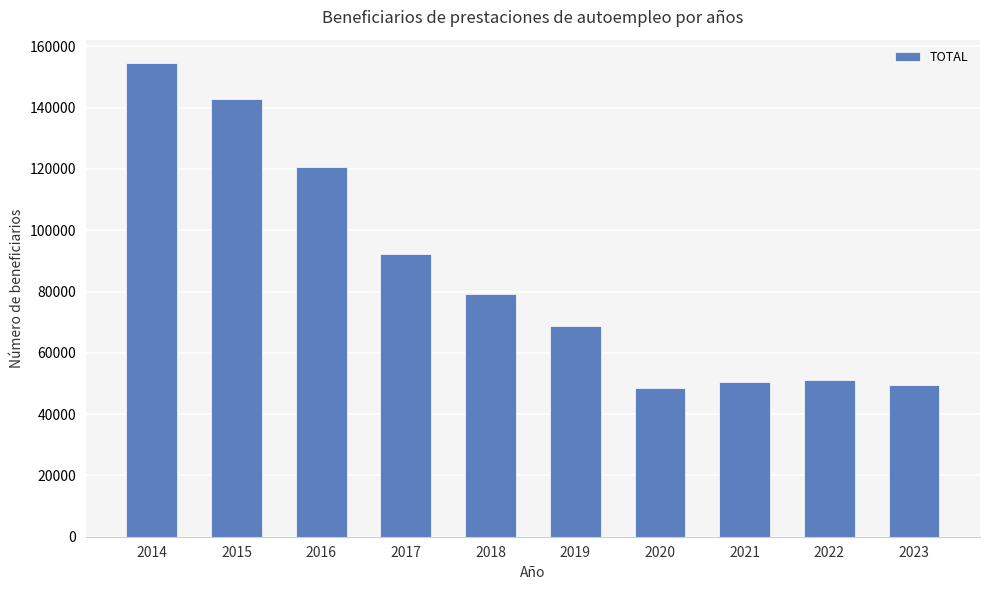

Approximately how many times larger is the value at 2021 compared to 2023?

1.0